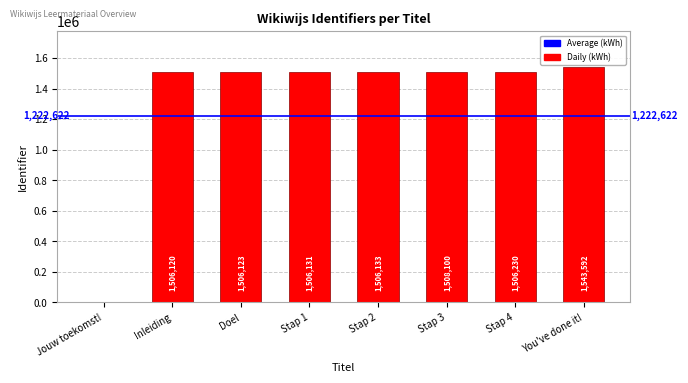

The value at You've done it! is 2401554. True or false?

False